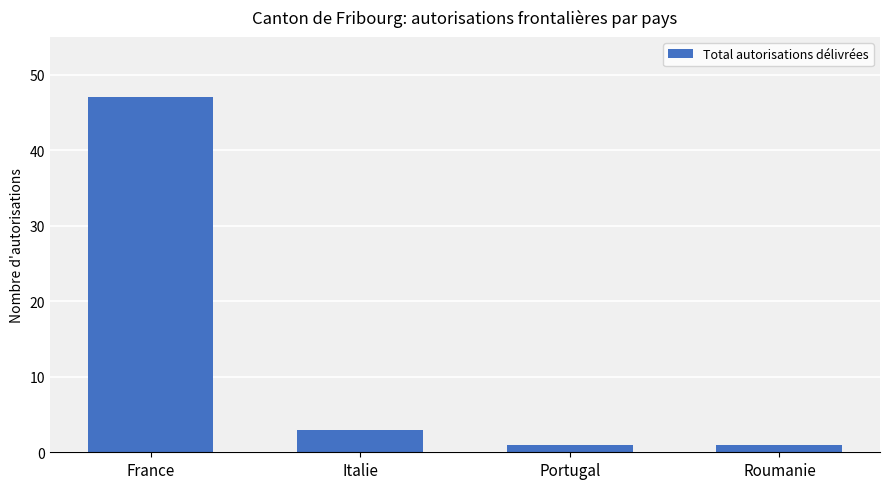

The chart shows a value of 1 at Portugal. True or false?

True